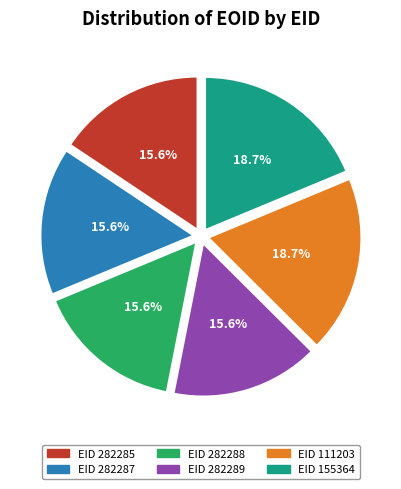

Does any single category account for the majority?

No